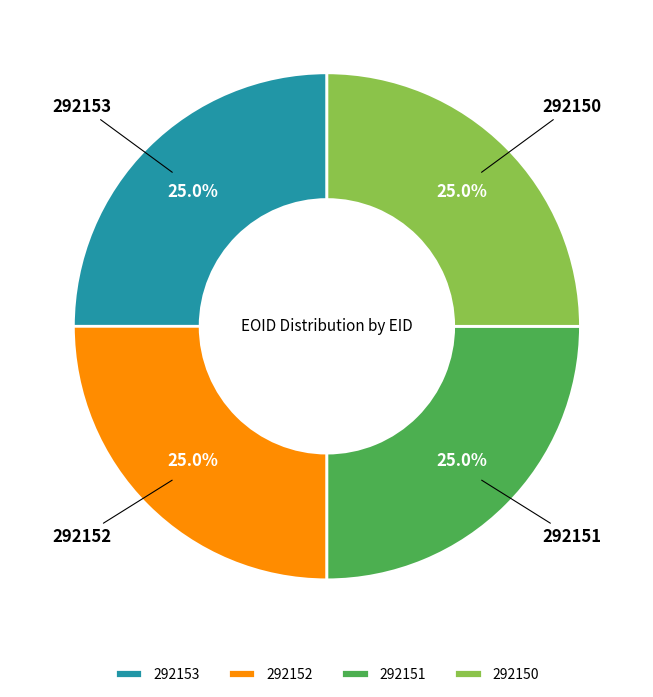

Does any single category account for the majority?

No